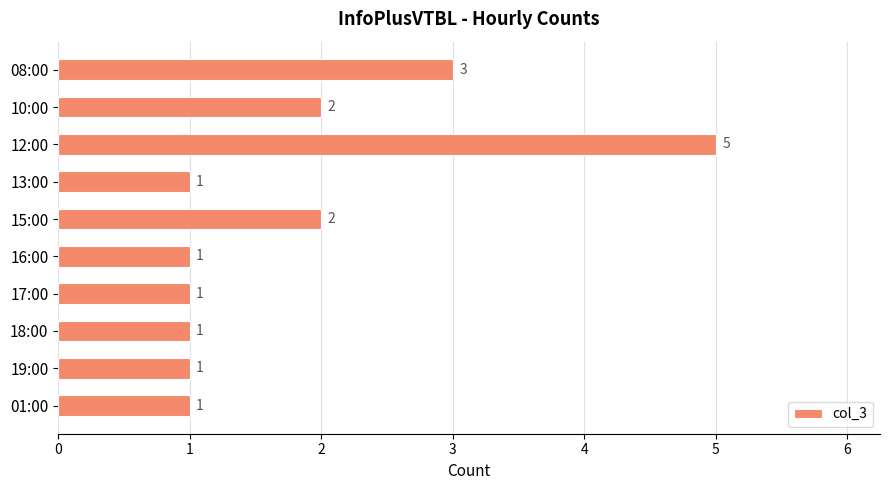

Reading bottom to top, extract all data points from this chart.

01:00=1	19:00=1	18:00=1	17:00=1	16:00=1	15:00=2	13:00=1	12:00=5	10:00=2	08:00=3